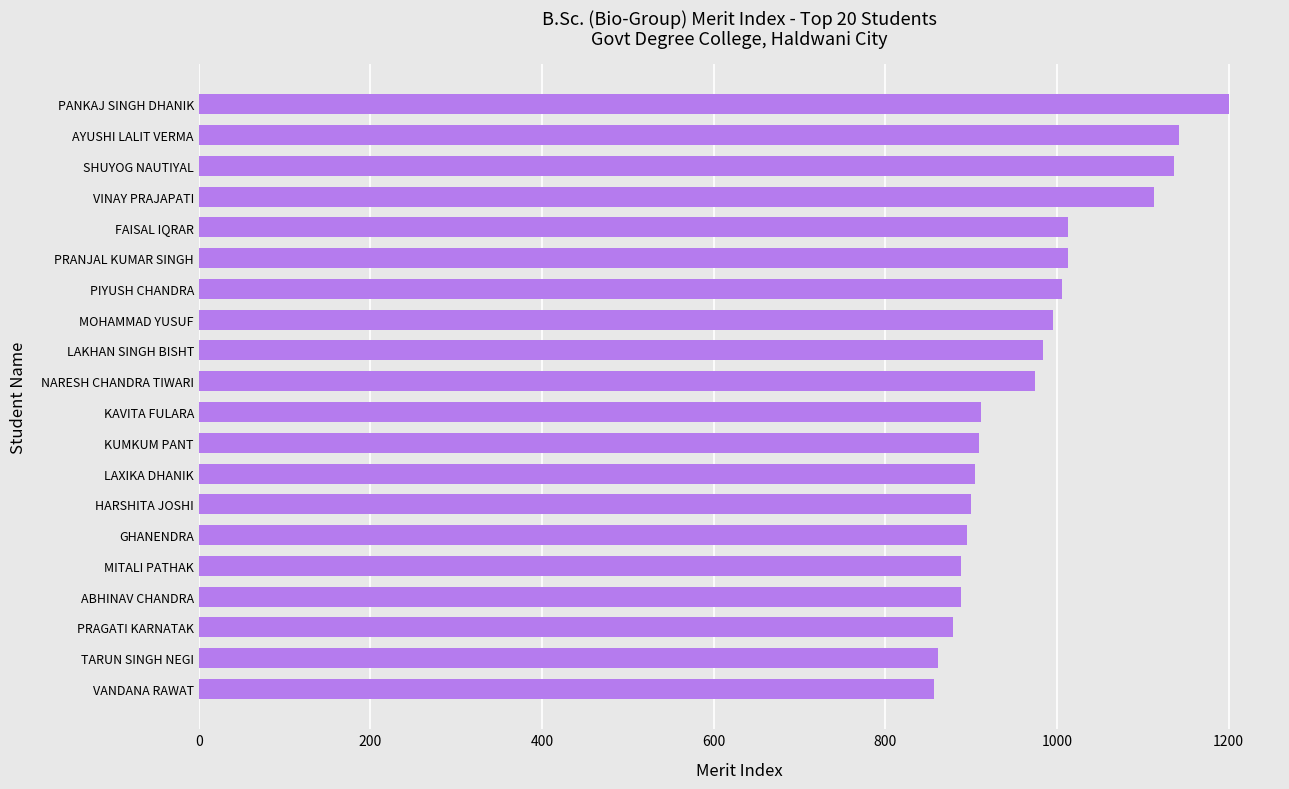

How many data points are less than 974?

10